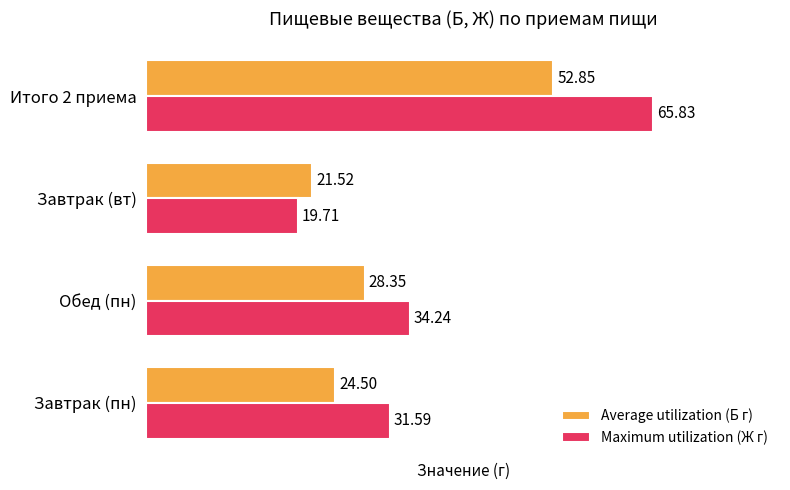

At which category is the sum across all series the highest?

Итого 2 приема